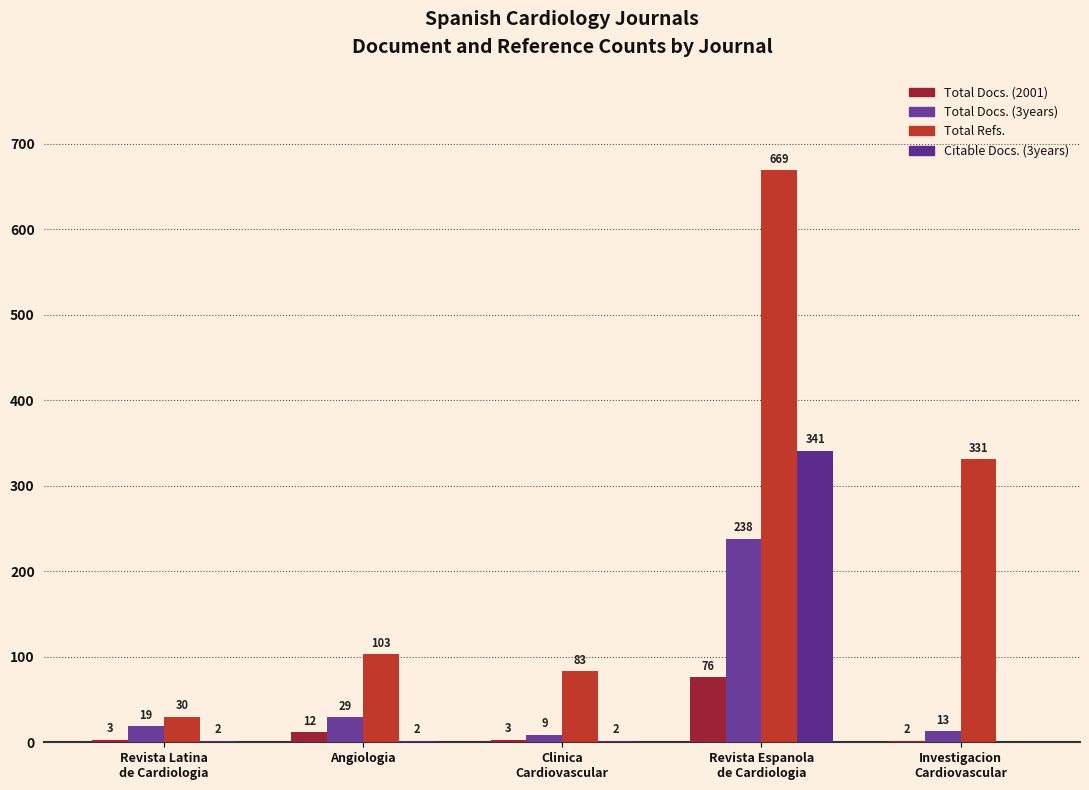

At which category does the chart reach its minimum across all series?

Investigacion
Cardiovascular